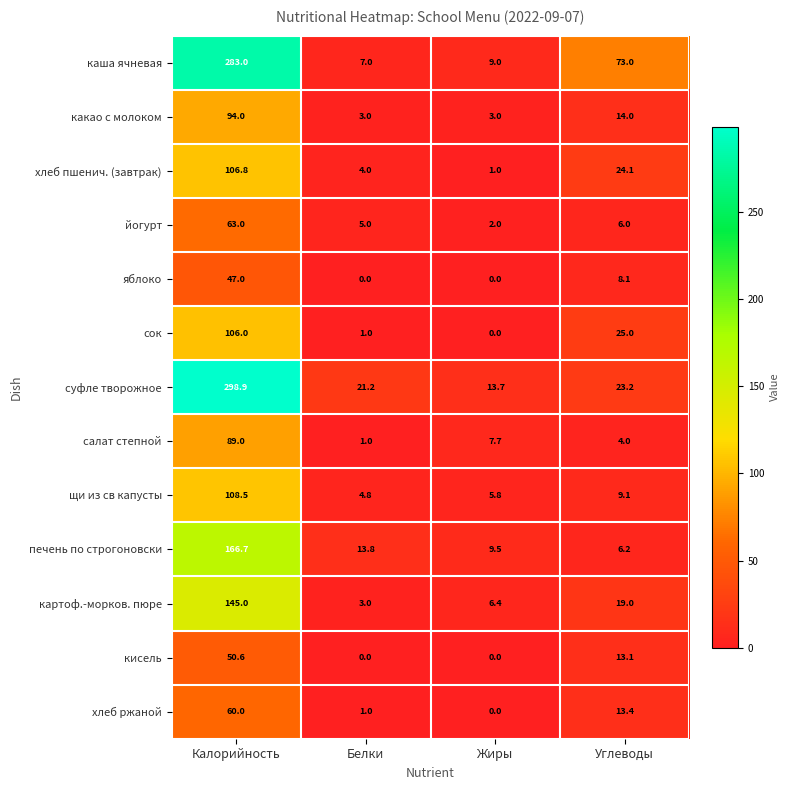

The щи из св капусты series shows 3.0 at Белки. True or false?

False